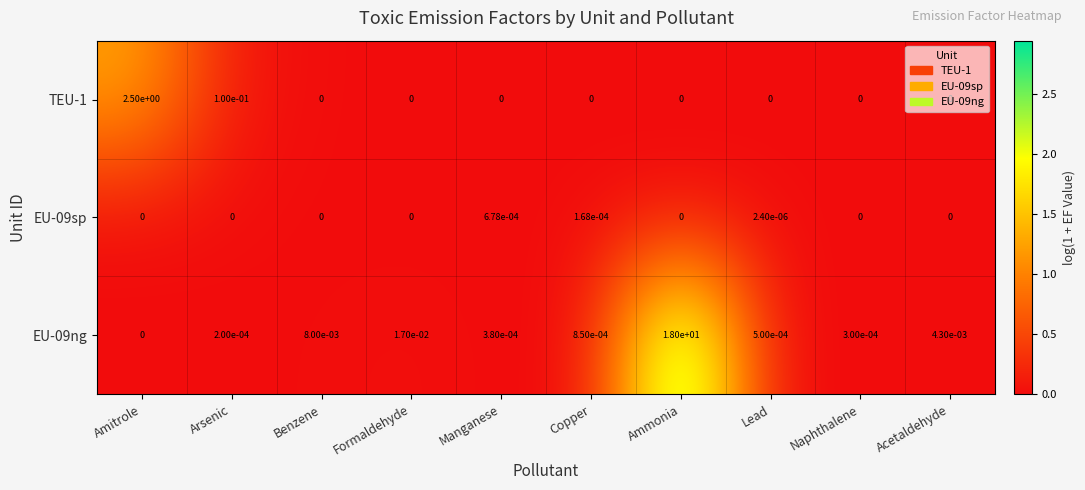

At which category is the sum across all series the highest?

Ammonia